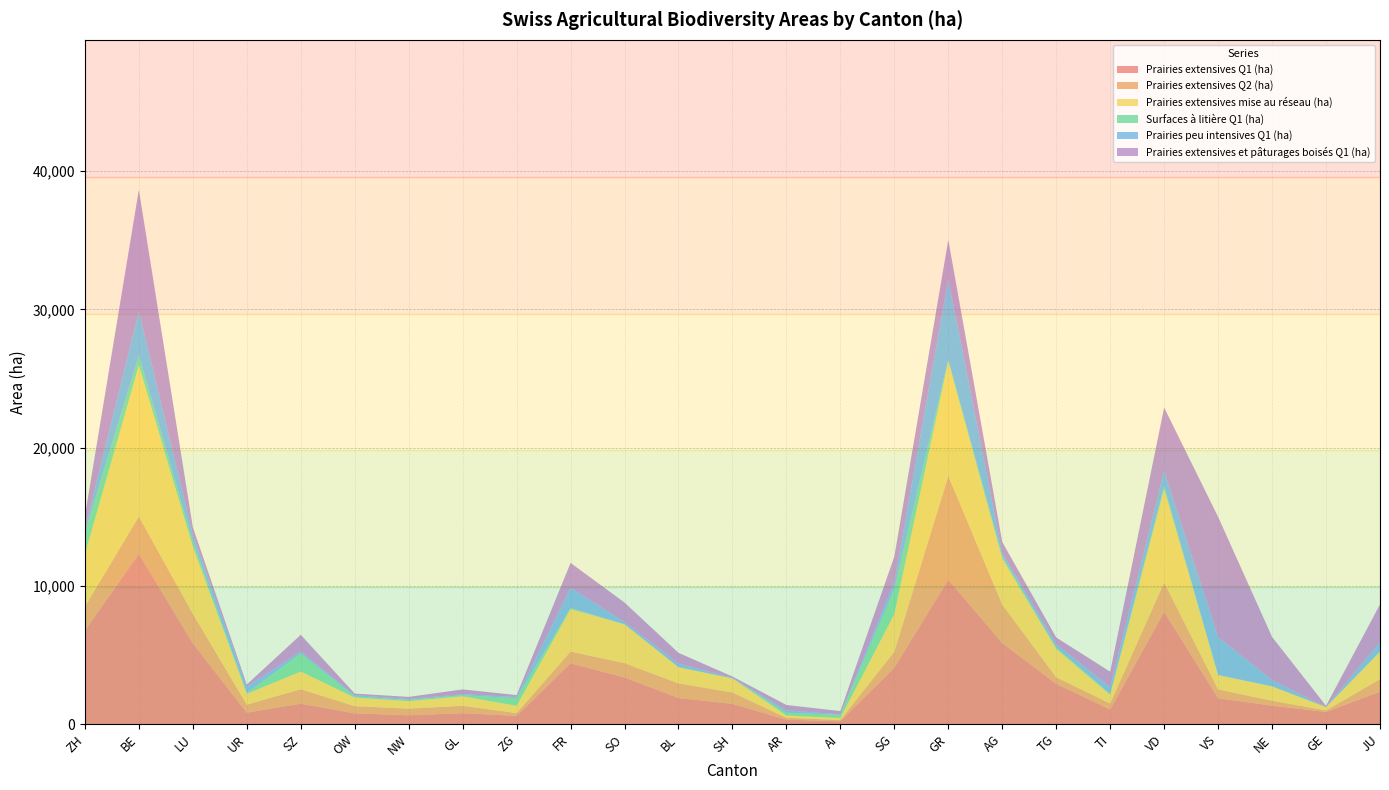

Reading left to right, extract all data points from this chart.

Prairies extensives Q1 (ha): 6768	12321	5846	837	1486	786	647	798	603	4404	3382	1895	1474	328	212	4087	10454	5861	2918	1061	8131	1879	1343	887	2350
Prairies extensives Q2 (ha): 1734	2698	2134	578	1044	518	478	531	201	846	1033	1056	820	135	90	1163	7494	2786	476	438	2117	637	354	109	903
Prairies extensives mise au réseau (ha): 3787	10936	4874	781	1281	622	541	687	528	3078	2809	1171	1017	168	150	2721	8285	3333	2054	618	6767	1024	1037	237	1973
Surfaces à litière Q1 (ha): 1564	729	373	74	1291	85	95	82	548	80	5	0	6	198	225	1802	150	176	105	69	191	25	7	5	36
Prairies peu intensives Q1 (ha): 240	3188	474	454	154	92	59	72	93	1454	171	263	45	170	42	494	5802	239	227	502	1112	2737	446	4	686
Prairies extensives et pâturages boisés Q1 (ha): 963	8775	542	147	1210	112	156	346	134	1801	1398	777	86	392	230	1857	2835	778	491	1109	4578	8688	3125	90	2718